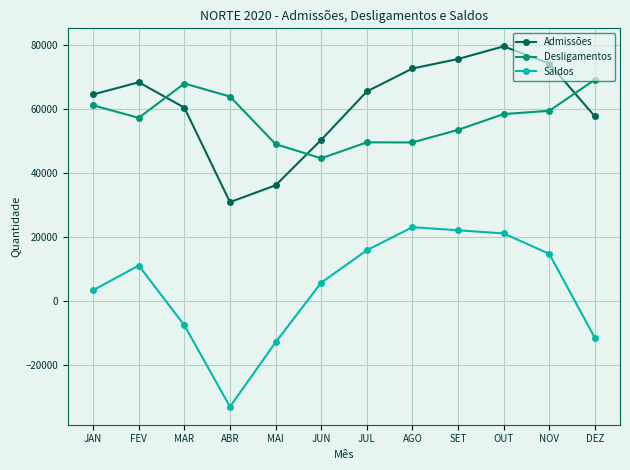

Where is Admissões nearest to the value 55251?

DEZ